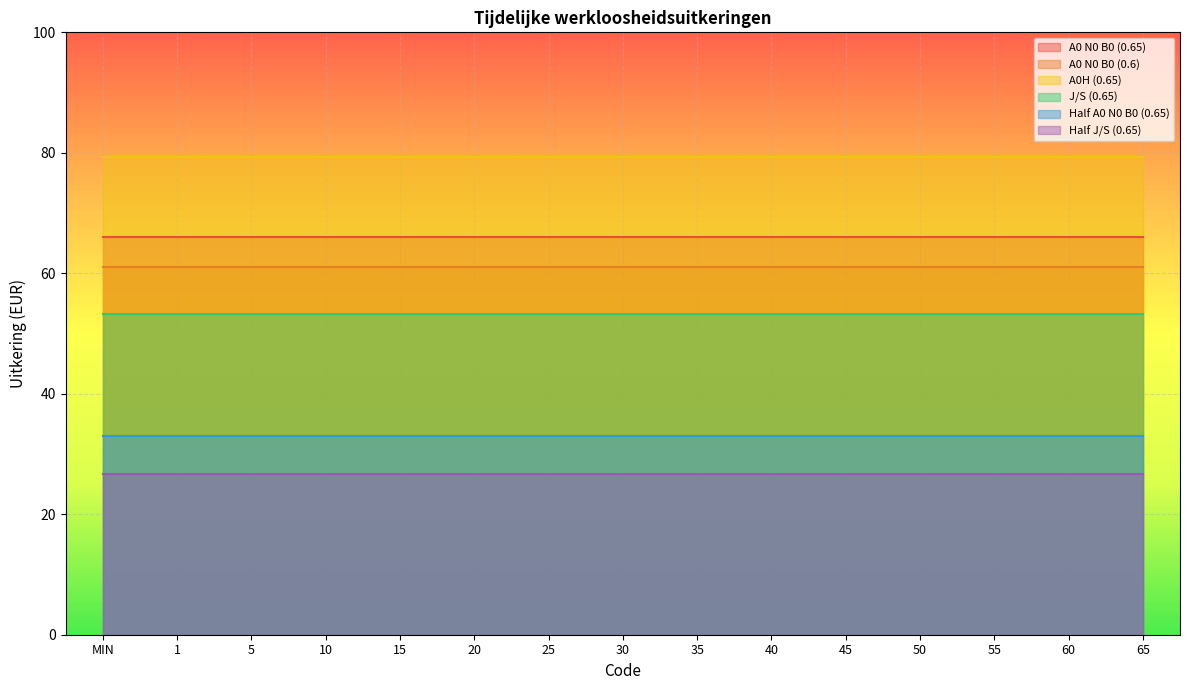

True or false: Half A0 N0 B0 (0.65) and A0 N0 B0 (0.65) intersect in this chart.

False